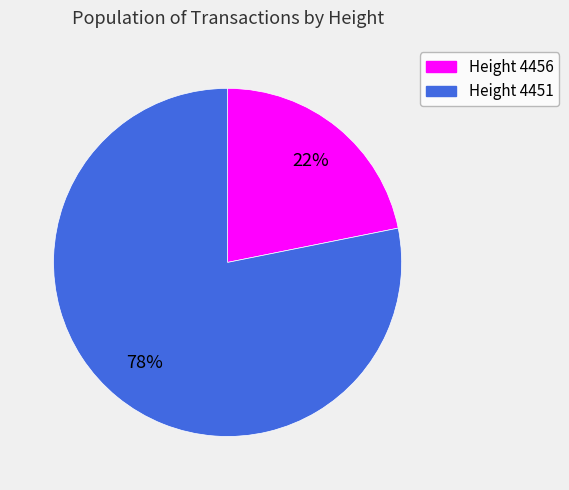

Does any single category account for the majority?

Yes